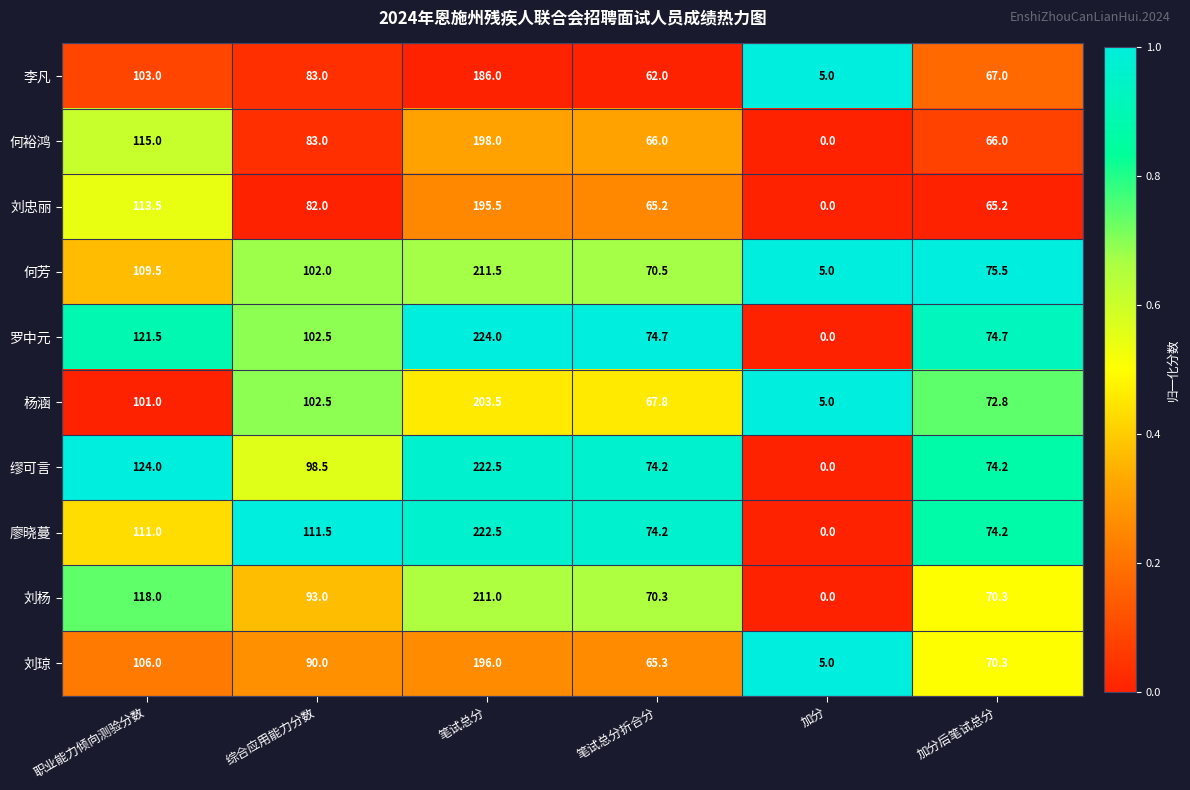

The value of 缪可言 at 综合应用能力分数 is 98.5. True or false?

True